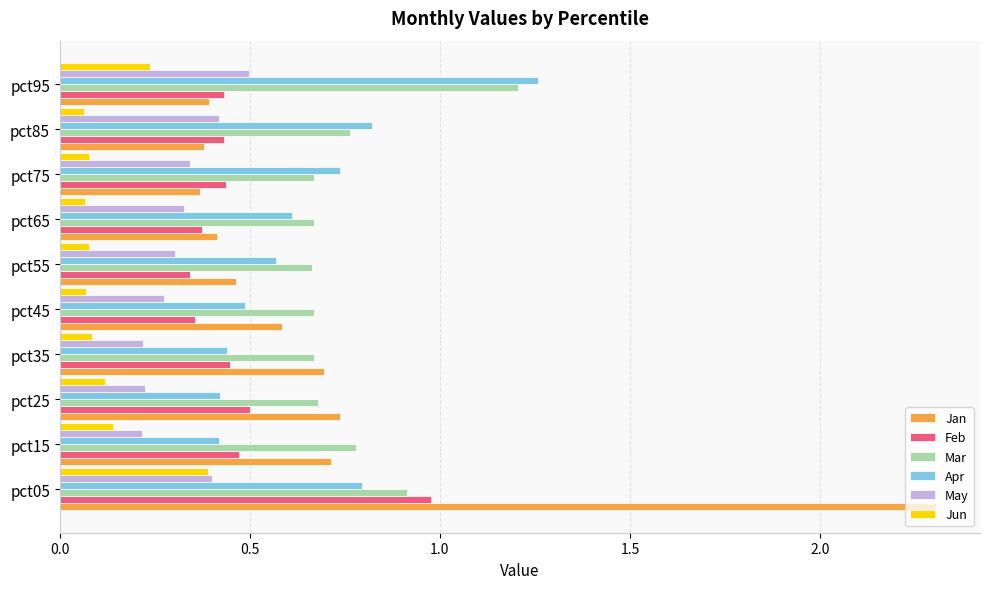

What is the sum of all Mar values?

7.7